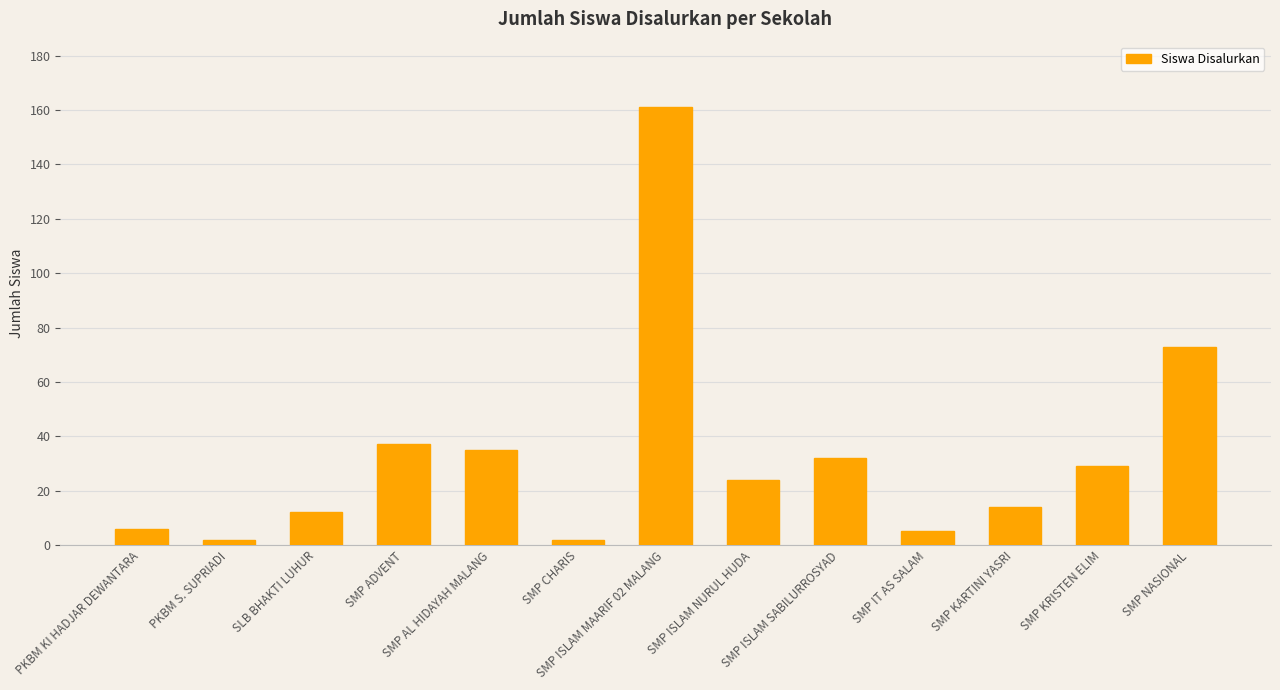

True or false: the data shows 65 at SMP ISLAM MAARIF 02 MALANG.

False